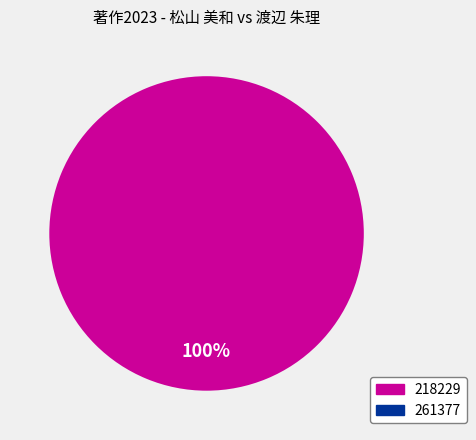

What is the total percentage of 218229 and 261377?

100.0%